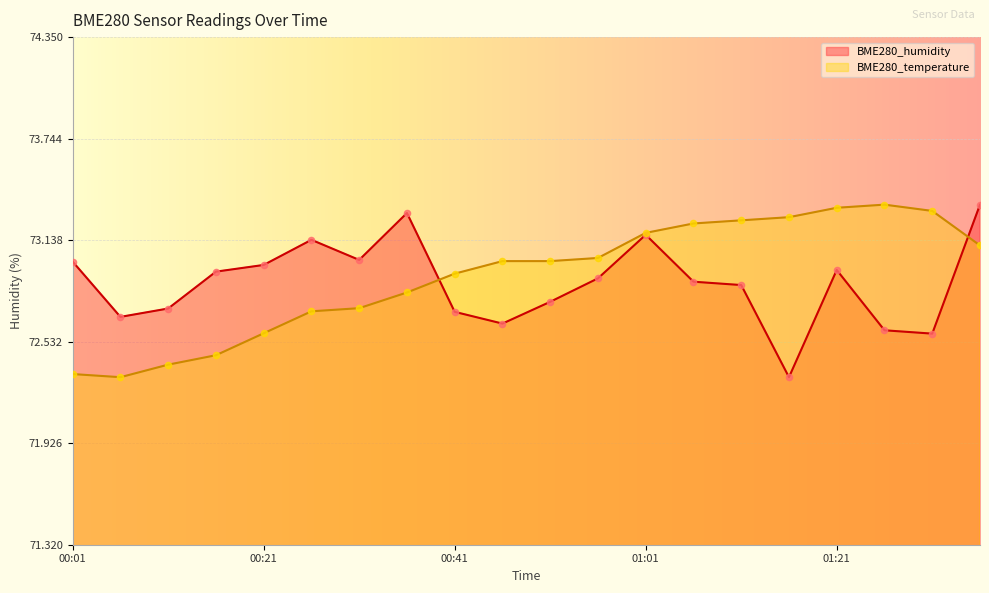

Is the value of BME280_humidity at 01:36 greater than the value of BME280_temperature at 01:36?

Yes